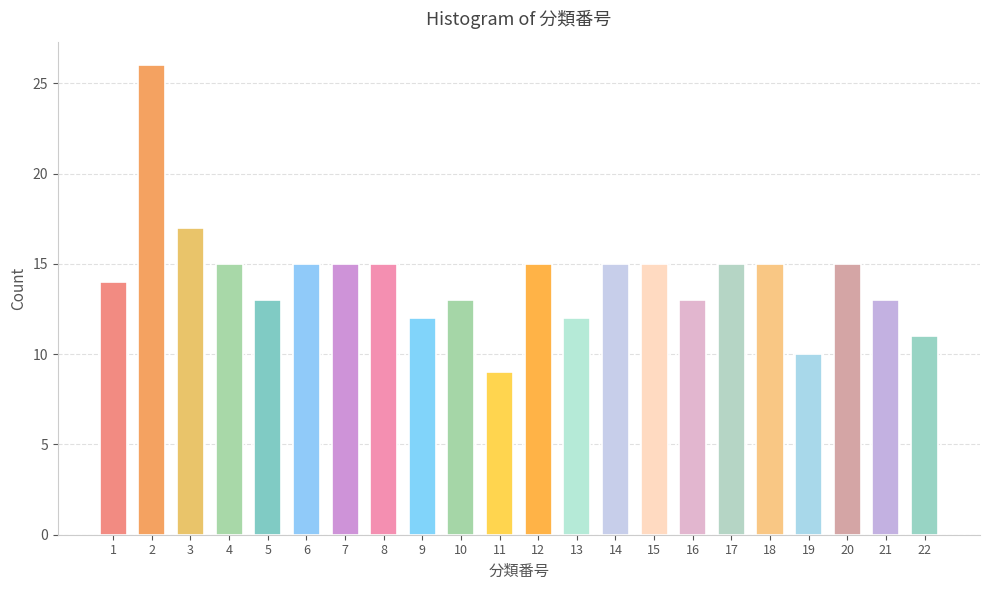

Reading left to right, transcribe all the data shown in this chart.

14	26	17	15	13	15	15	15	12	13	9	15	12	15	15	13	15	15	10	15	13	11